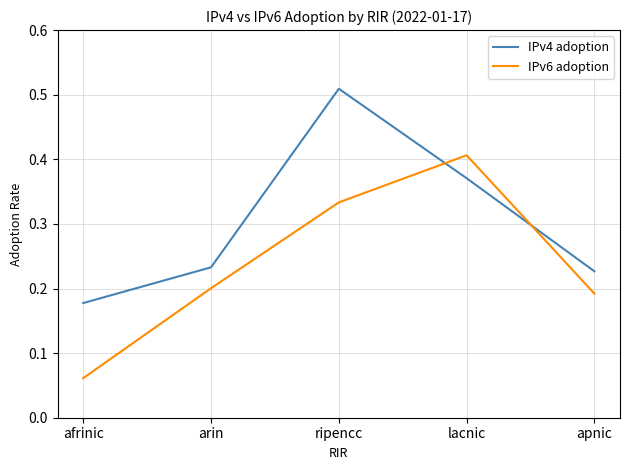

Where is IPv4 adoption nearest to the value 0?

afrinic